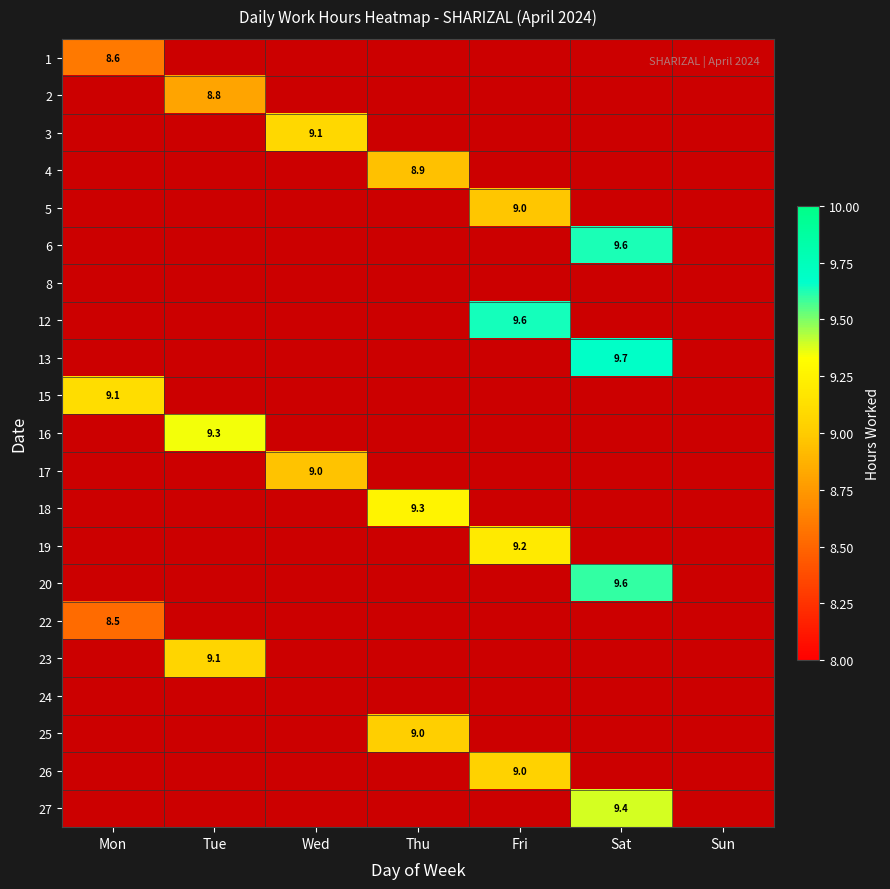

The value of 19 at Fri is 4.7. True or false?

False